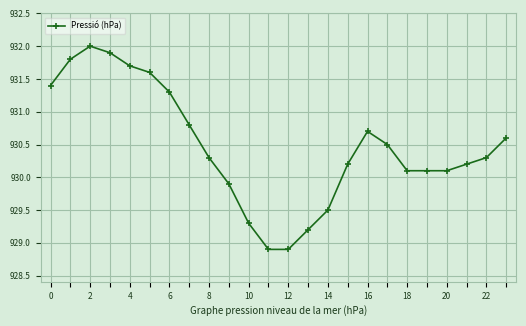

Reading left to right, list all the values displayed in this chart.

931.4	931.8	932.0	931.9	931.7	931.6	931.3	930.8	930.3	929.9	929.3	928.9	928.9	929.2	929.5	930.2	930.7	930.5	930.1	930.1	930.1	930.2	930.3	930.6